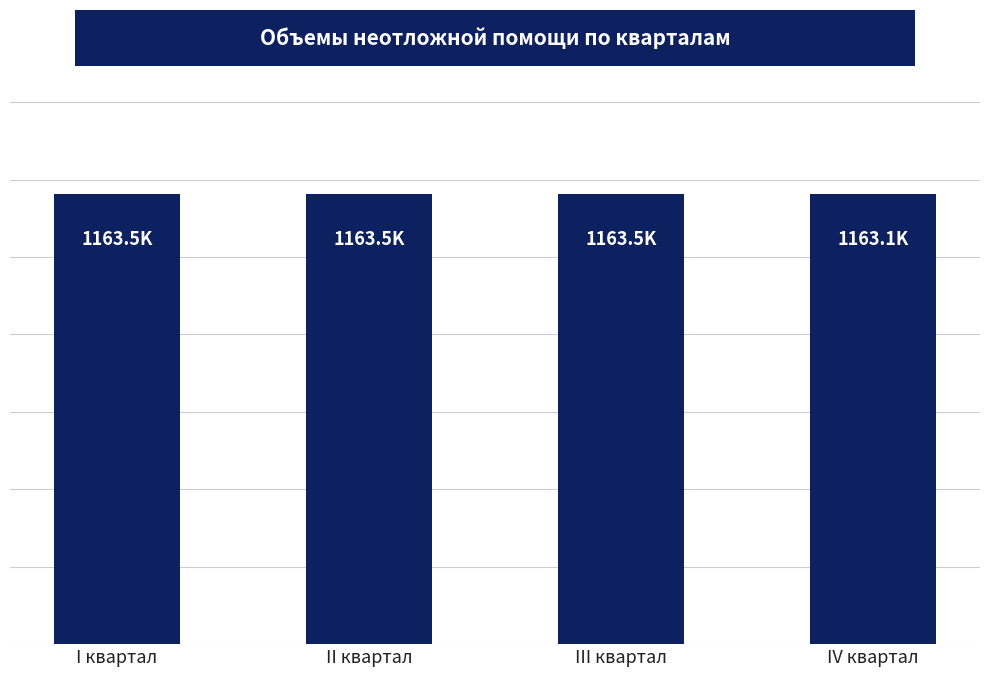

What is the difference between the maximum and minimum values?

481.6